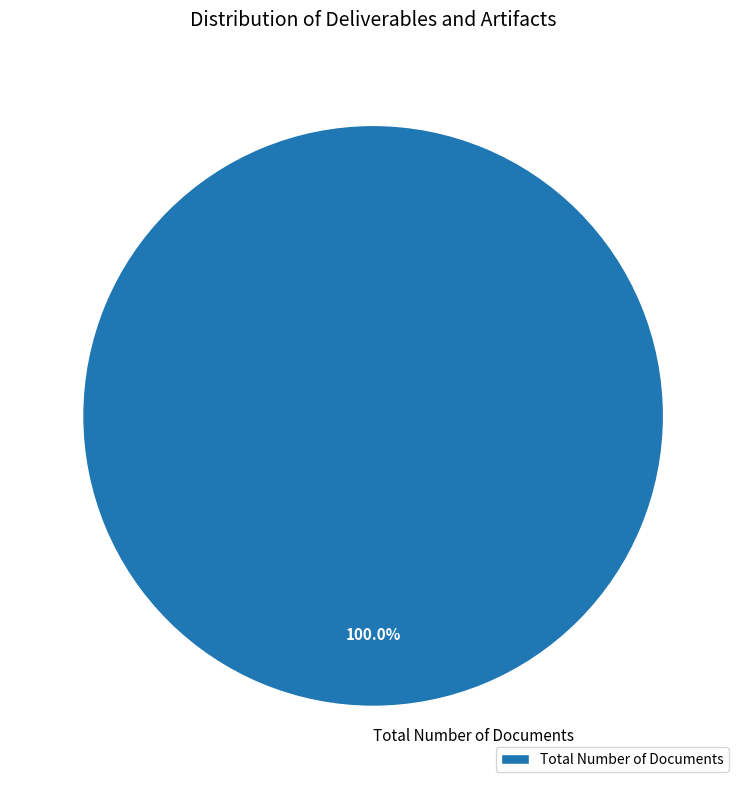

Rank the categories by value from highest to lowest.

Total Number of Documents